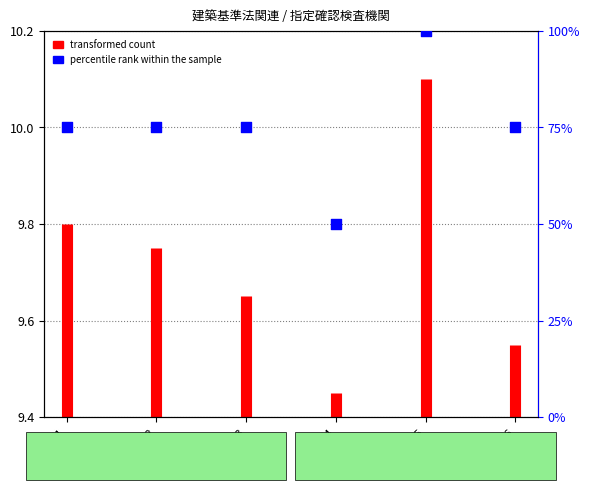

Approximately how many times larger is the value at 機関2 compared to 機関3?

1.0